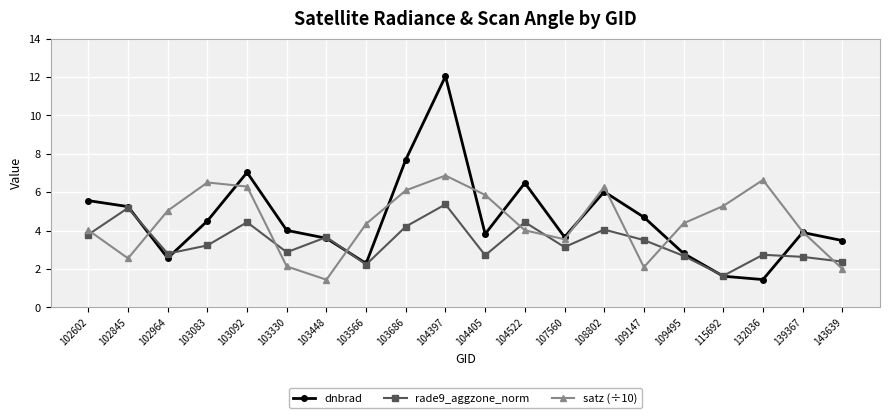

At which category is the sum across all series the highest?

104397